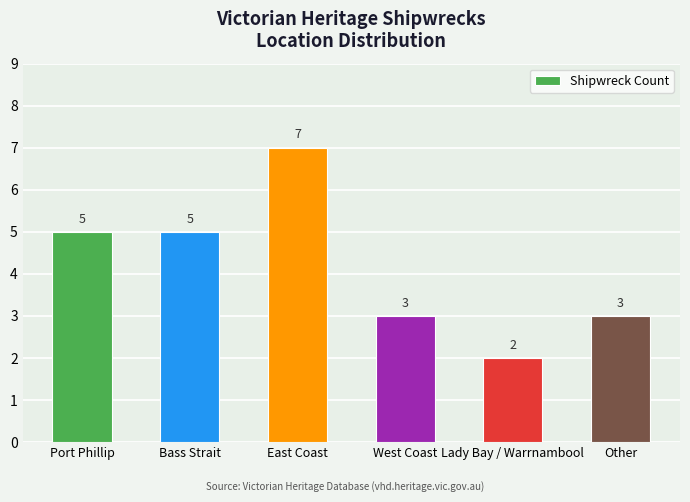

What is the change in value from Port Phillip to East Coast?

+2